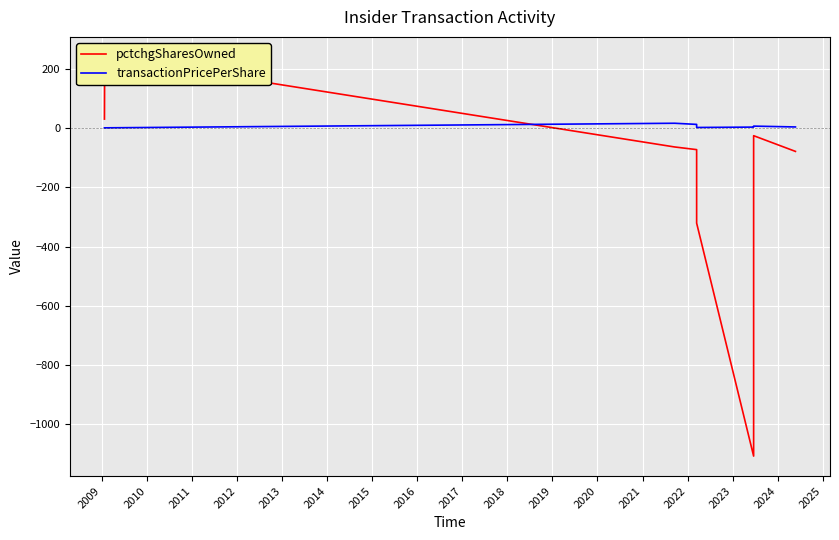

How many interior local peaks does the transactionPricePerShare series have?

2